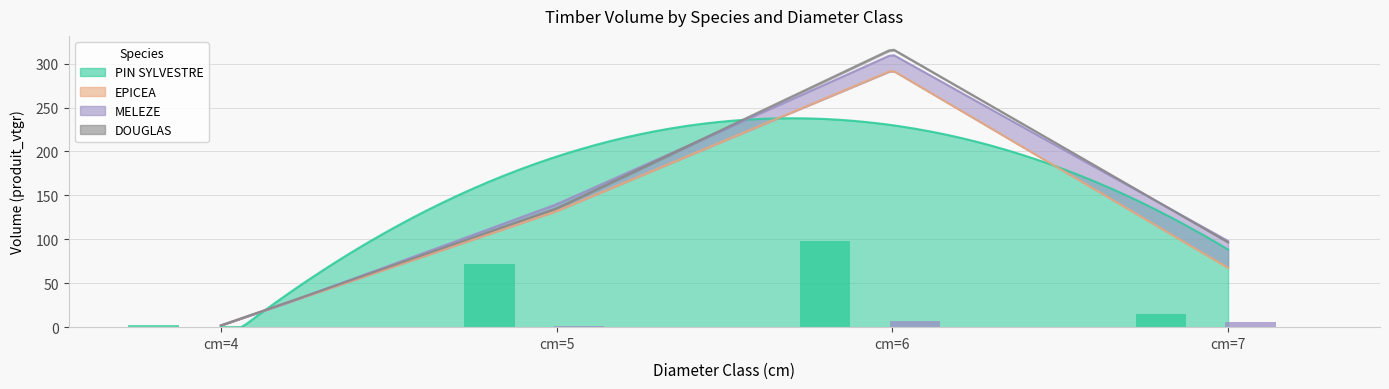

What is the value of the PIN SYLVESTRE (count×0.5) bar at the 3rd from the left?

98.5